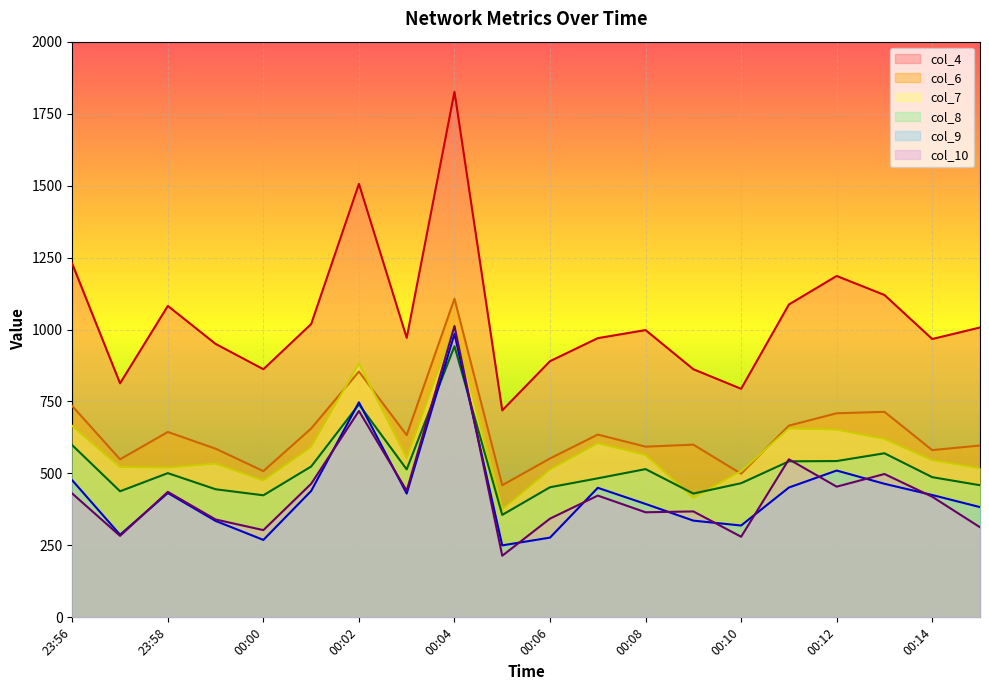

How many lines are shown in the chart?

6